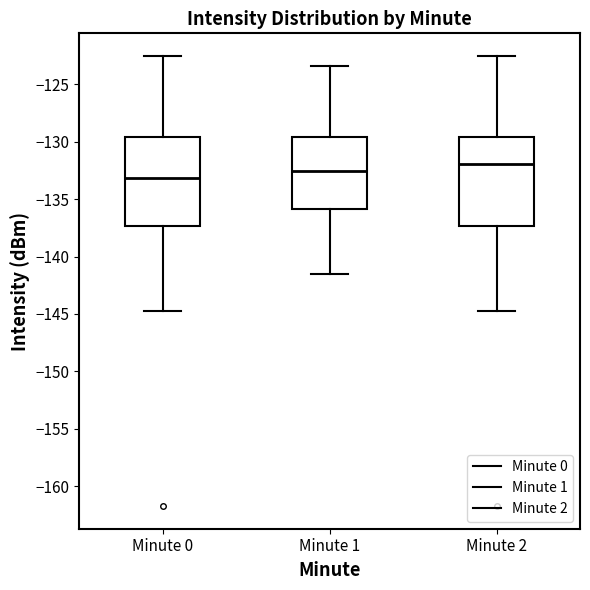

Reading left to right, transcribe this box plot: for each box, give where its median line is, the range the box spans, and where its two whiskers end, as read against the y-axis. The values are not printed on the chart, so give them approximately, as read against the axis.

Minute 0: median -133.0, box -137.5 to -129.5, whiskers -144.5 to -122.5
Minute 1: median -132.5, box -136.0 to -129.5, whiskers -141.5 to -123.5
Minute 2: median -132.0, box -137.5 to -129.5, whiskers -144.5 to -122.5